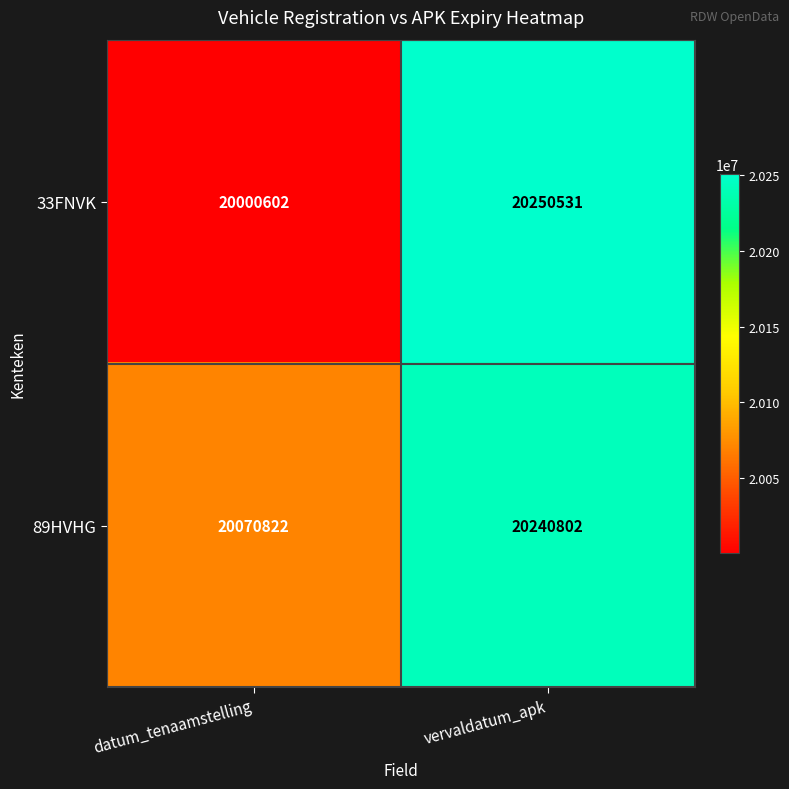

At which label is 89HVHG closest to 20155812?

datum_tenaamstelling